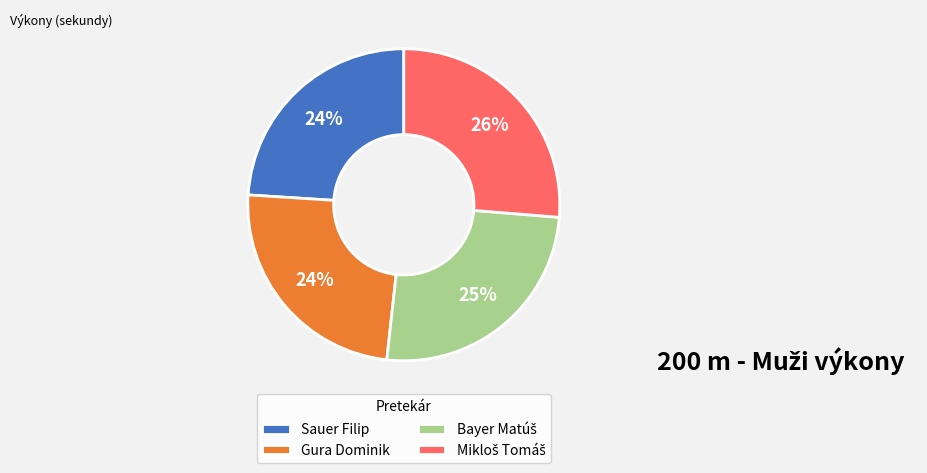

What percentage is the Sauer Filip slice, to the nearest percent?

24%